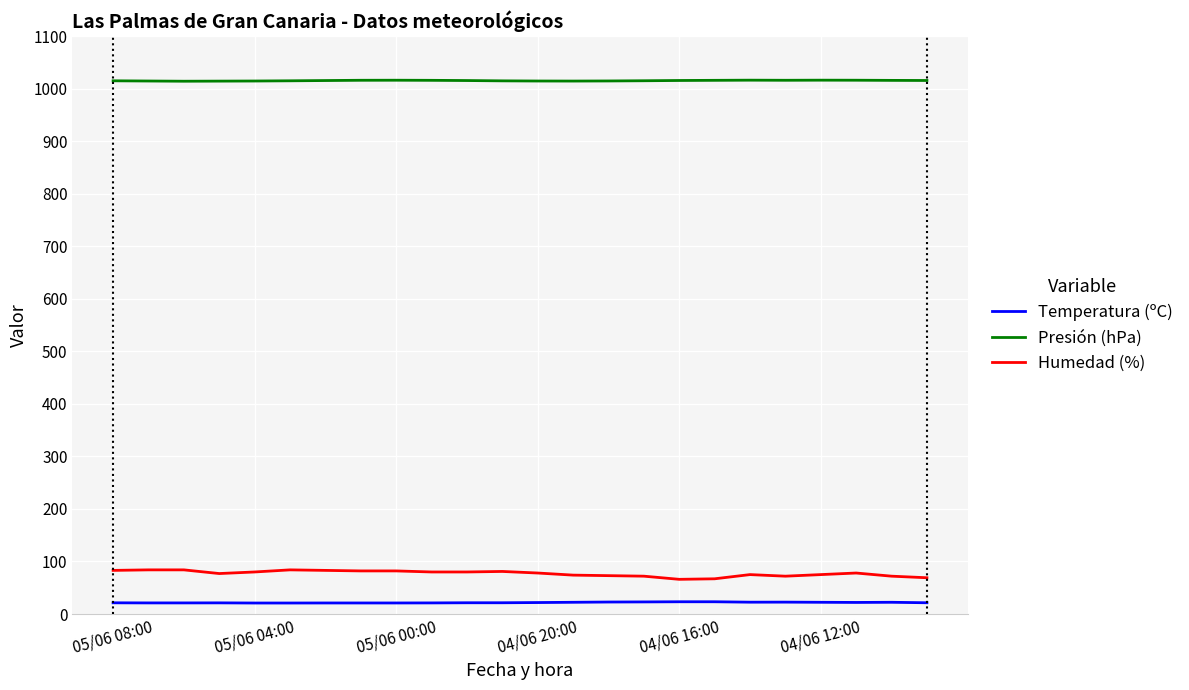

True or false: Temperatura (ºC) and Humedad (%) intersect in this chart.

False